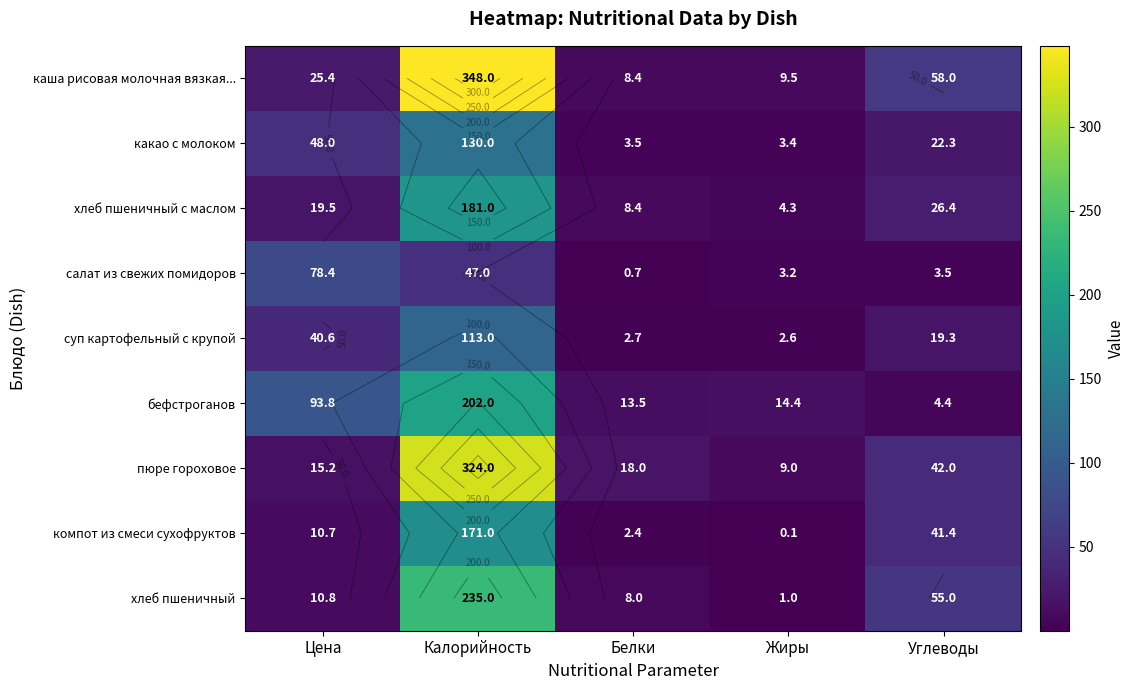

What is the sum of all хлеб пшеничный с маслом values?

239.6